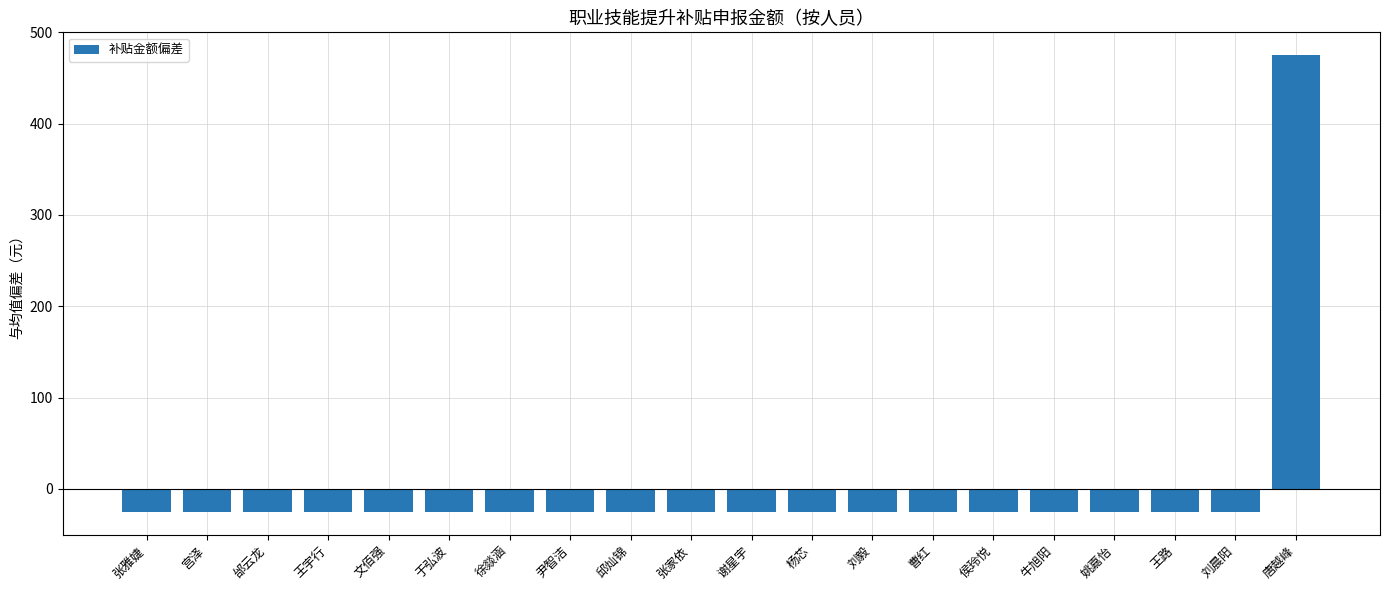

Reading left to right, what are all the values shown in this chart?

张雅婕=-25	宫泽=-25	邰云龙=-25	王宇行=-25	文佰强=-25	于弘波=-25	徐燚涵=-25	尹智洁=-25	邱灿锦=-25	张家依=-25	谢星宇=-25	杨芯=-25	刘毅=-25	曹红=-25	侯玲悦=-25	牛旭阳=-25	姚嘉怡=-25	王路=-25	刘晨阳=-25	唐越峰=475